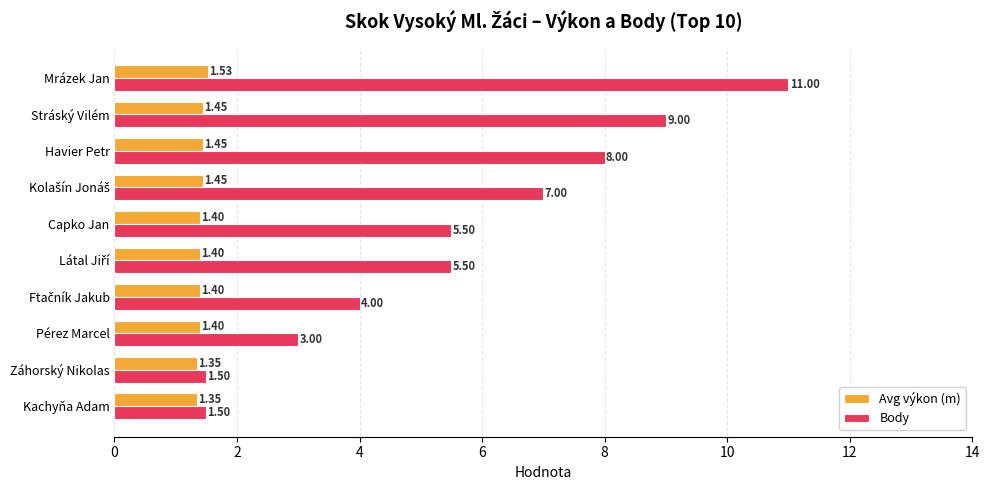

Rank the series at Kachyňa Adam from lowest to highest value.

Avg výkon (m), Body